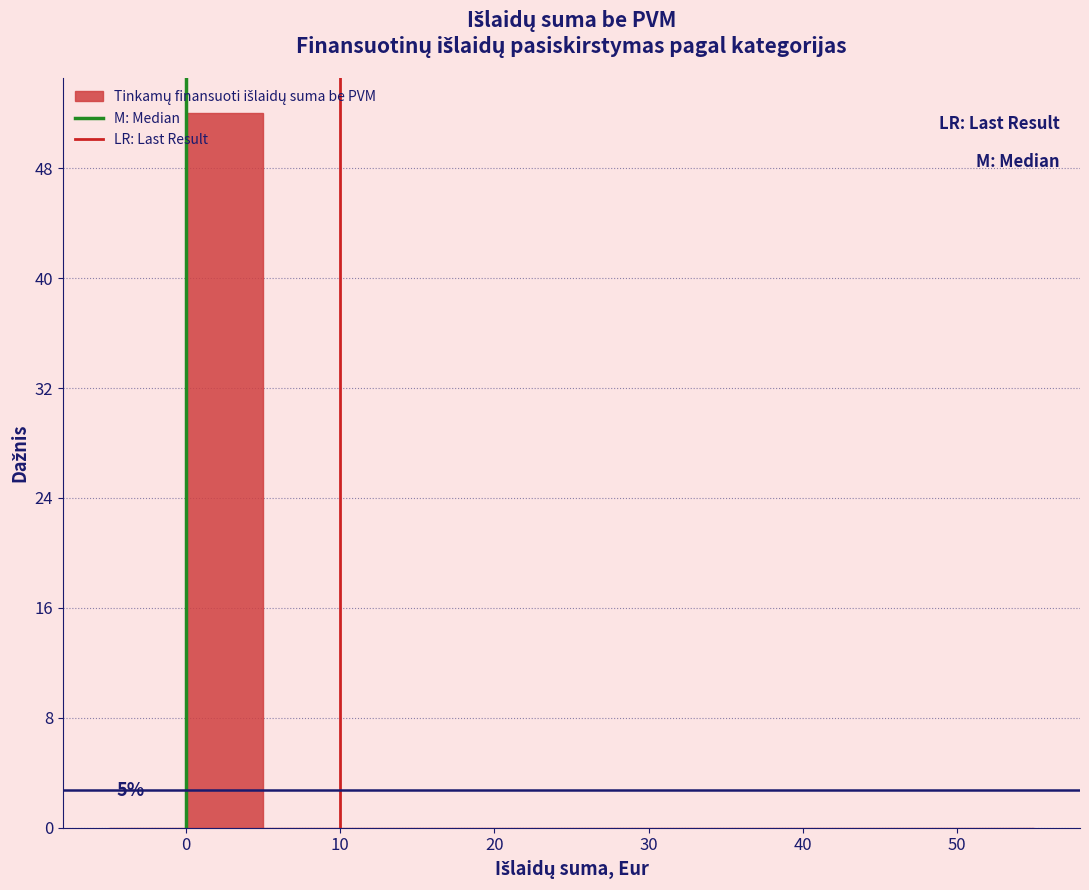

Over which range of the x-axis is the bar tallest?

0 to 5